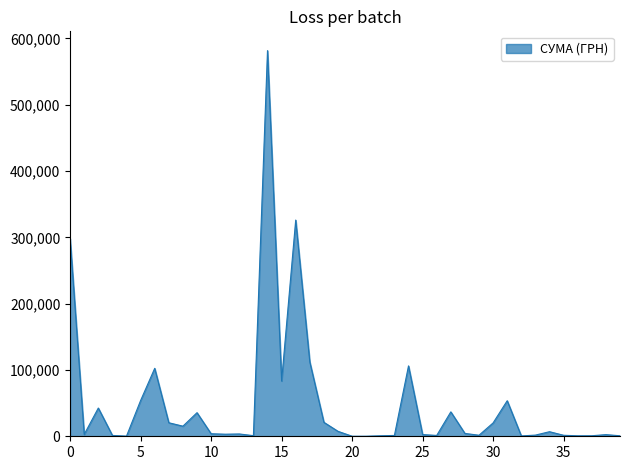

What is the difference between the maximum and minimum values?

581448.1